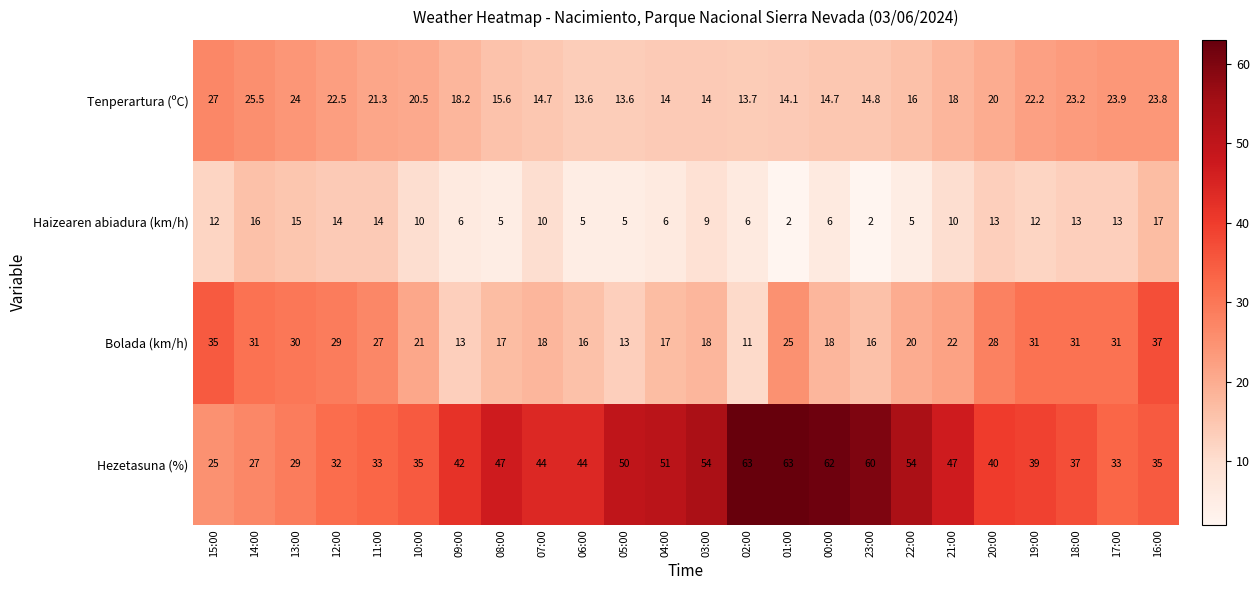

Which series has the largest total across all categories?

Hezetasuna (%)